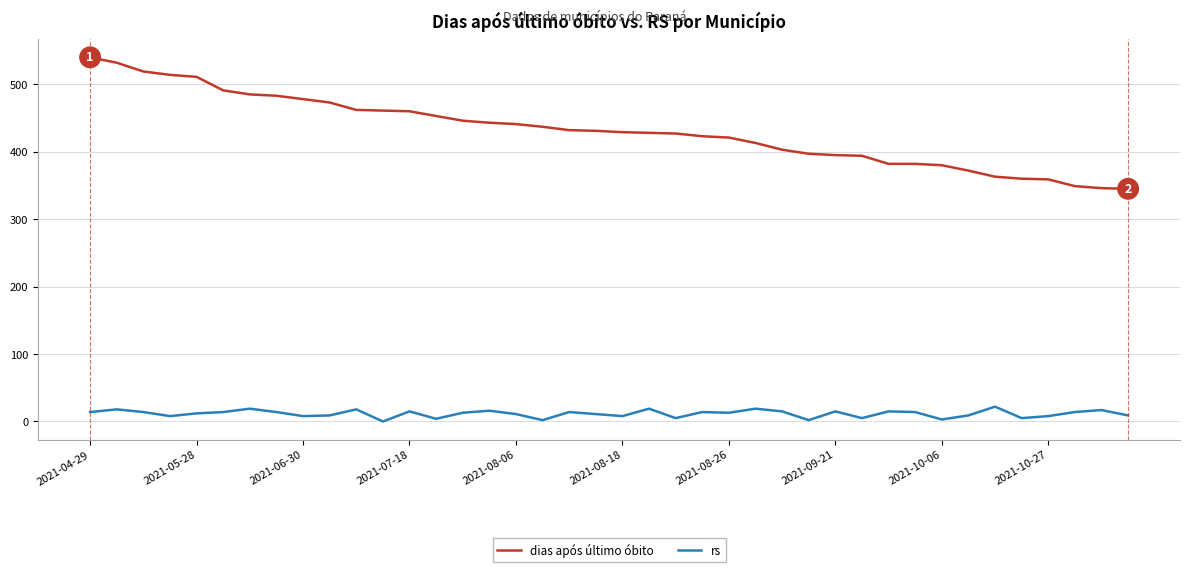

Which series has the widest spread of values?

dias após último óbito